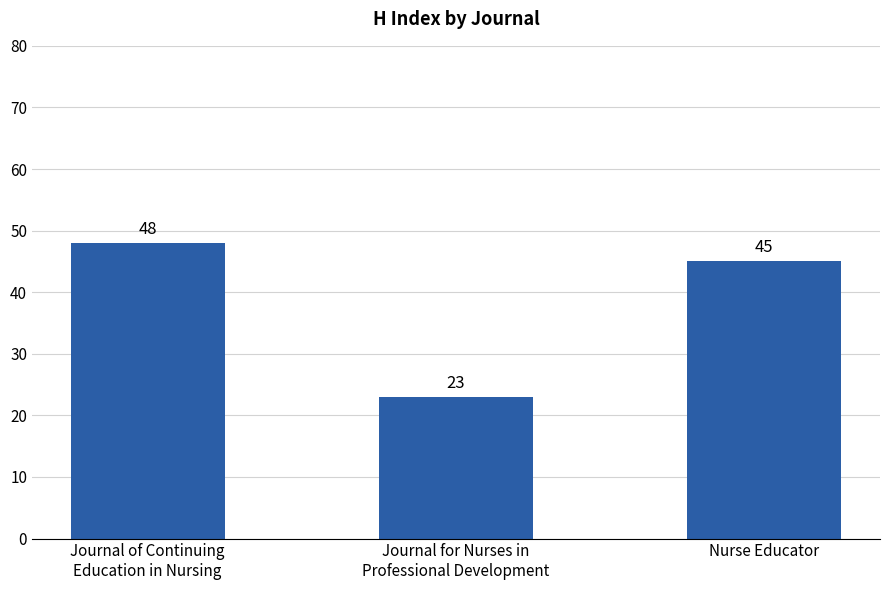

Where is the data nearest to the value 35?

Nurse Educator